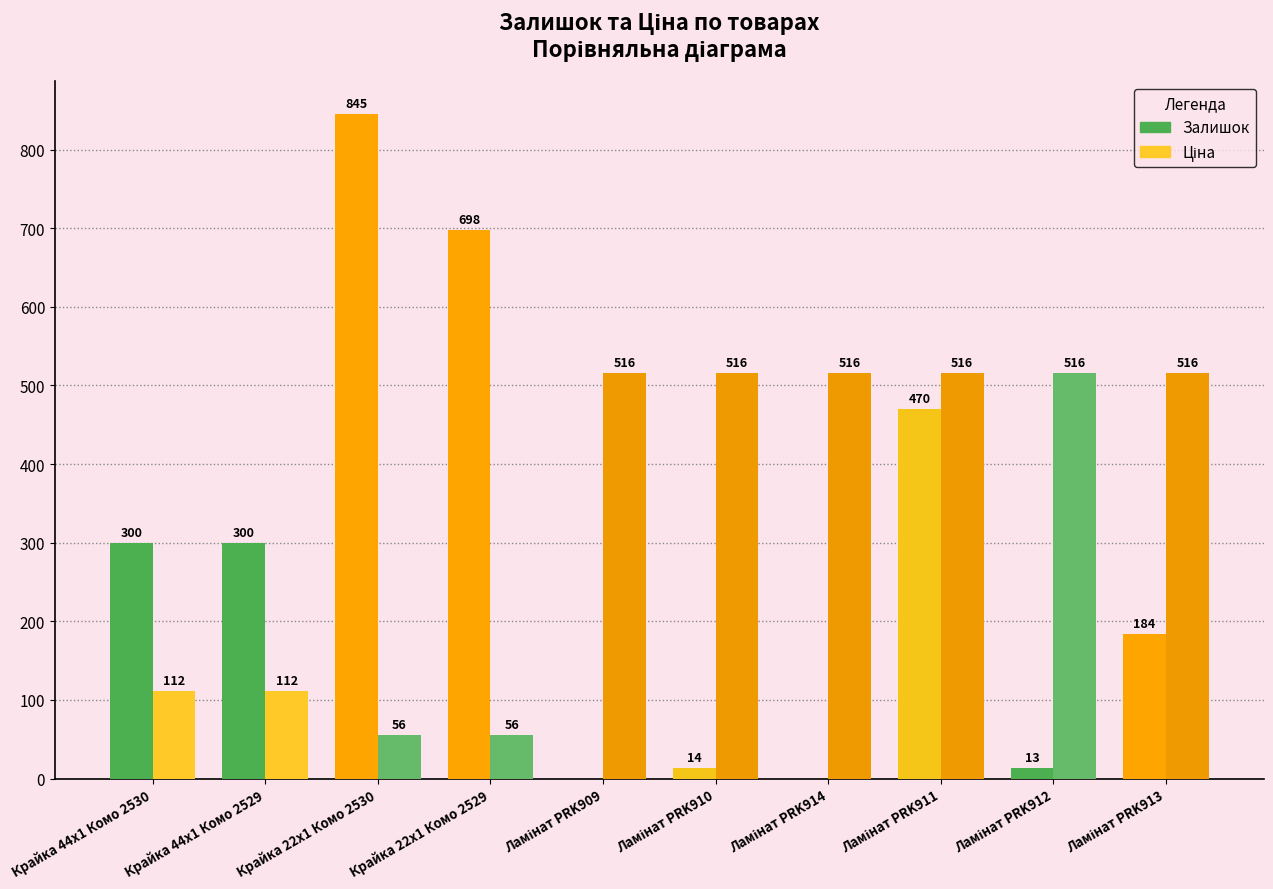

Are the bars grouped side by side (vs. stacked)?

Yes